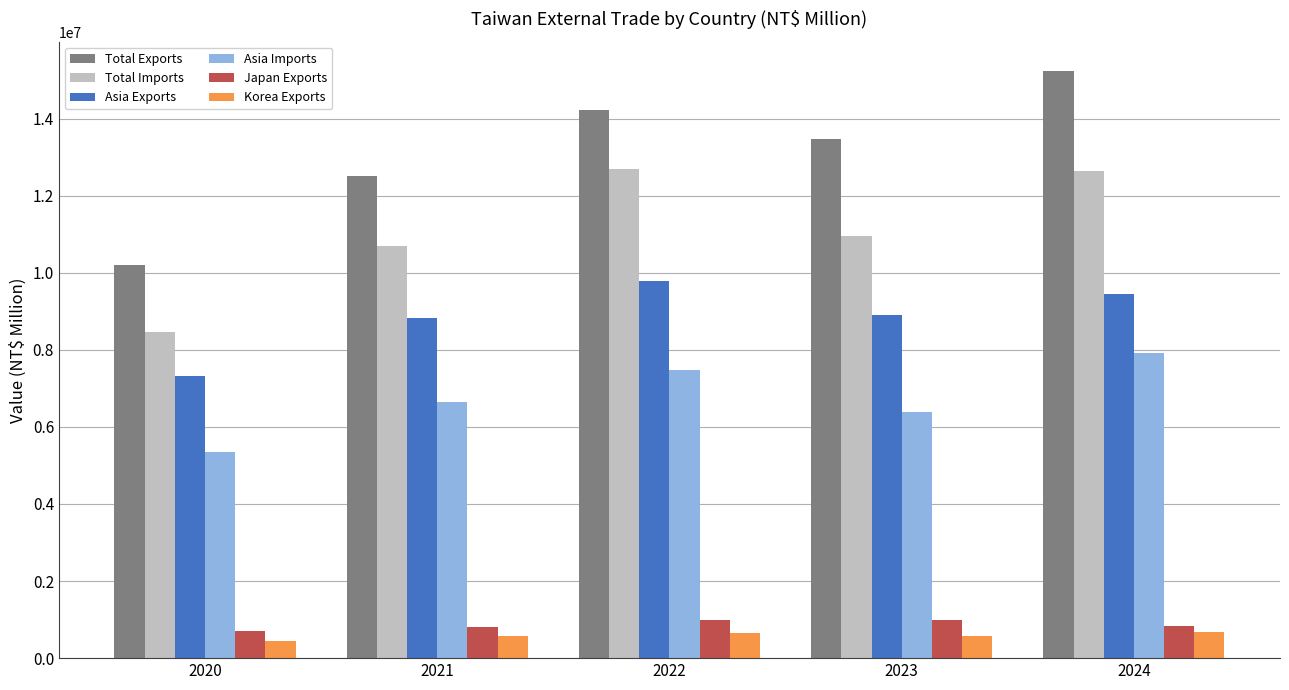

What value does the Asia Exports series have at 2020?

7312826